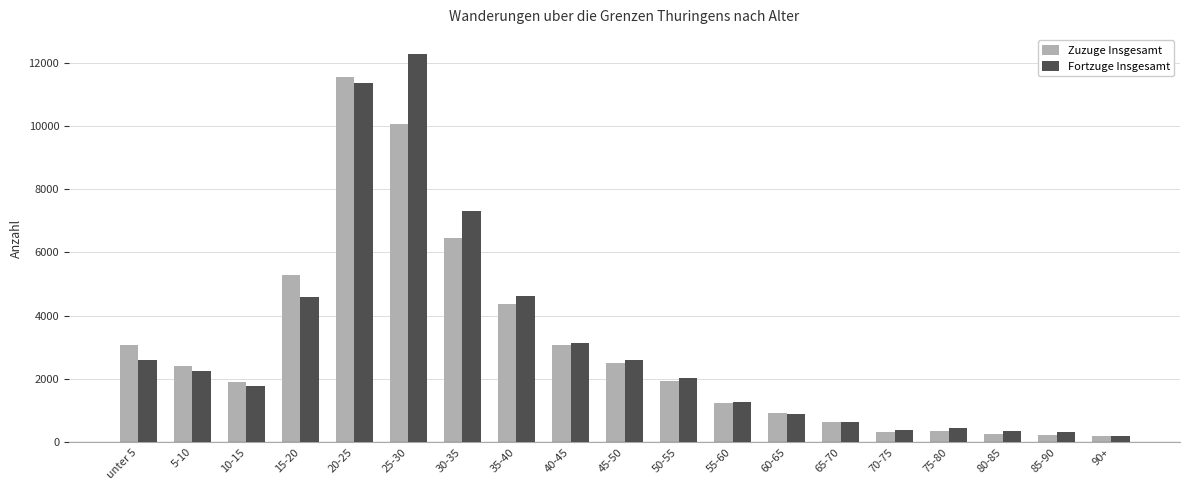

Which series has the largest range (max minus min)?

Fortzuge Insgesamt